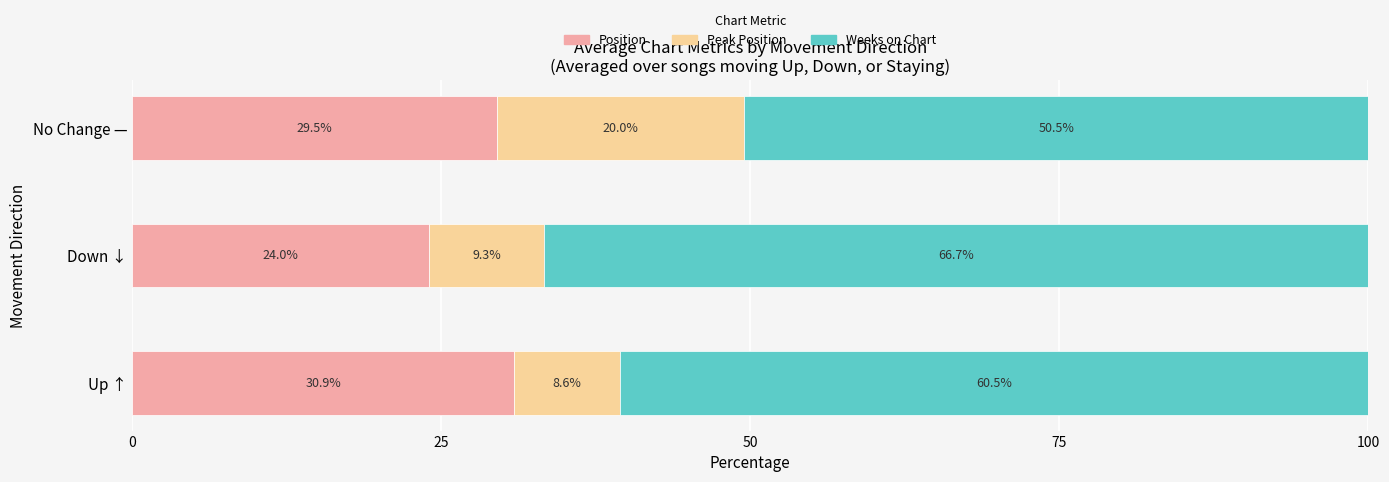

What is the difference between the maximum and minimum values in the Position series?

6.9